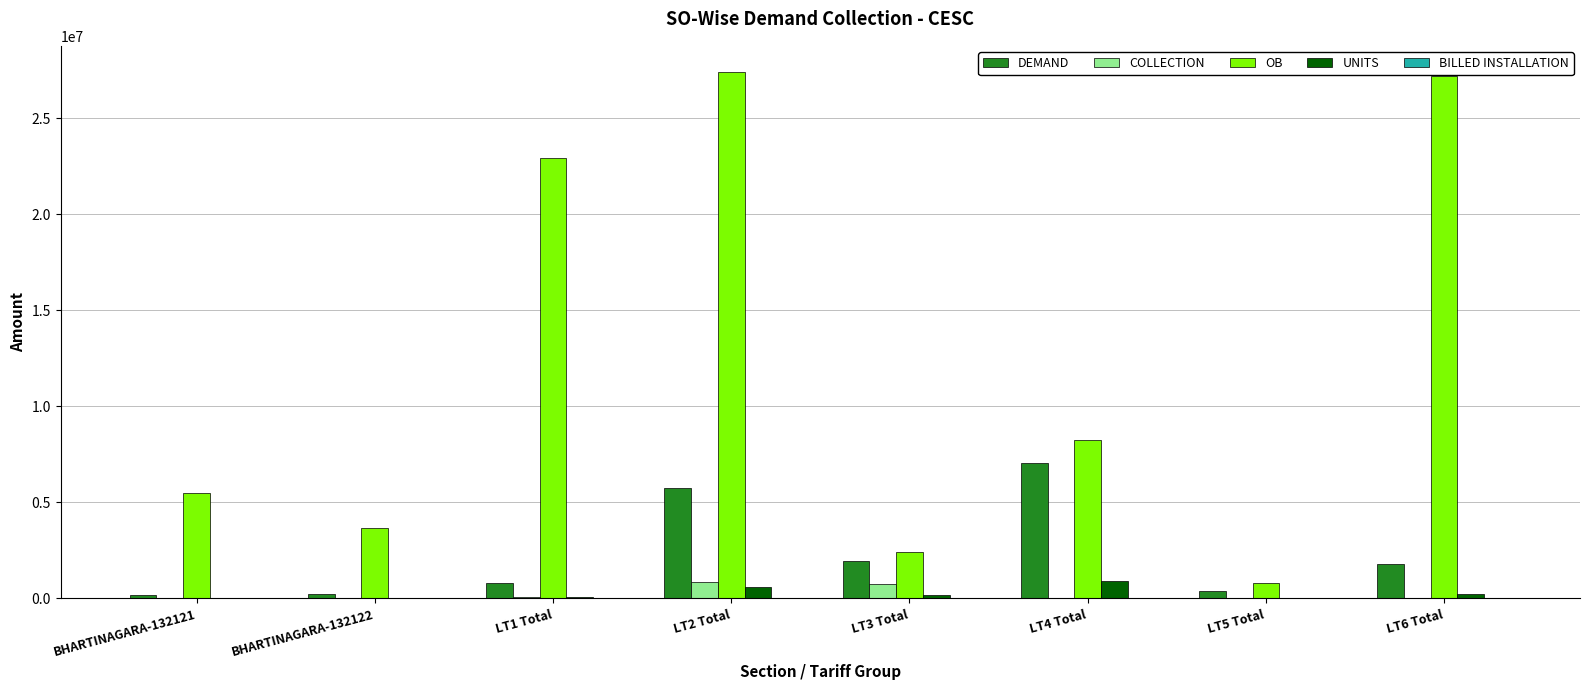

Which series has the largest range (max minus min)?

OB